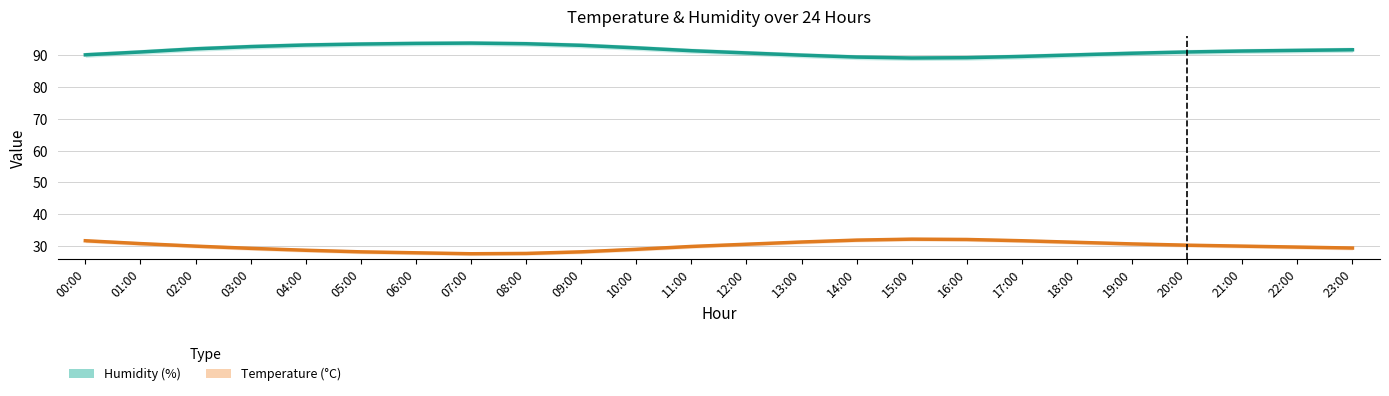

True or false: Temperature (°C) and Humidity (%) intersect in this chart.

False